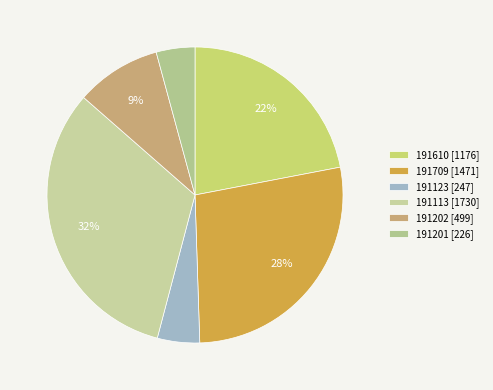

How much of the chart is everything except 191202?

90.7%